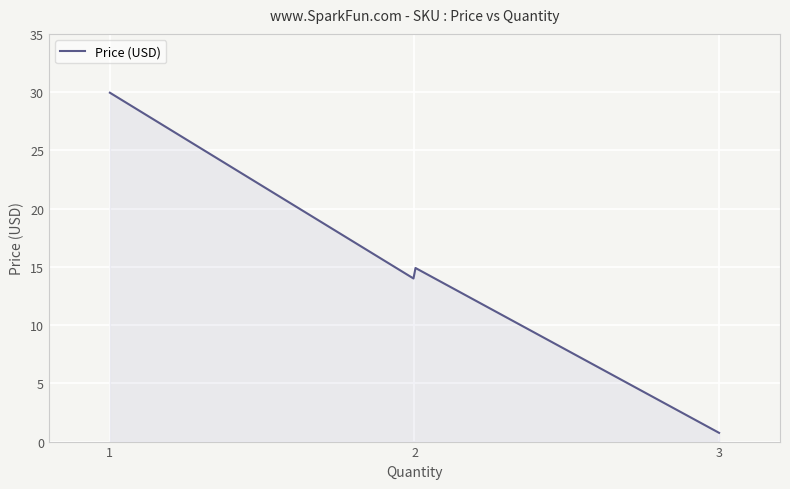

What is the minimum value shown in the chart?

0.8